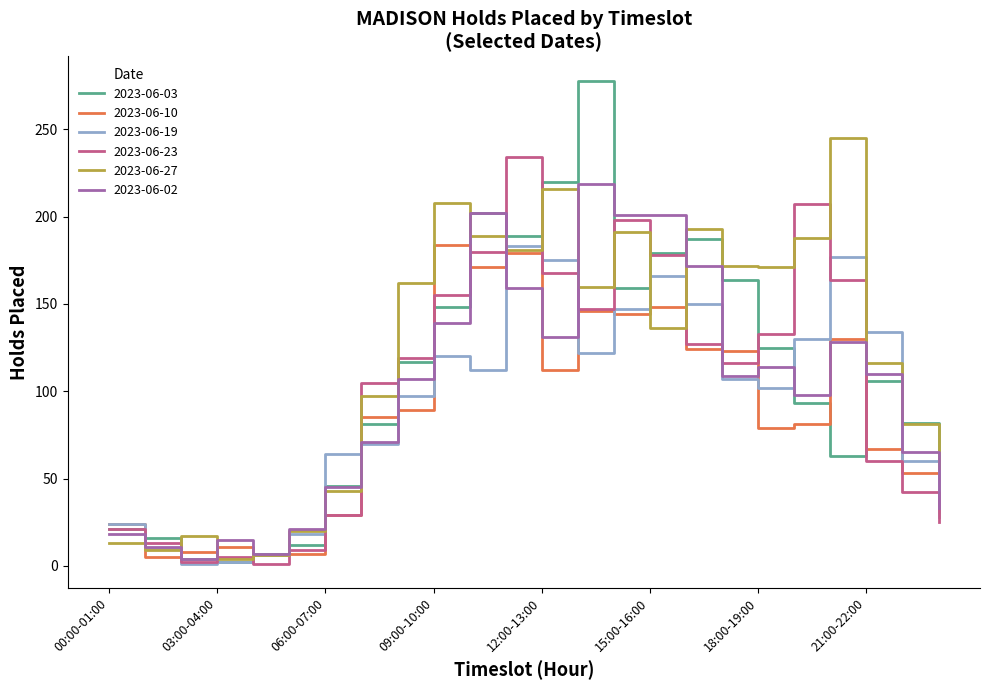

Which series has the widest spread of values?

2023-06-03